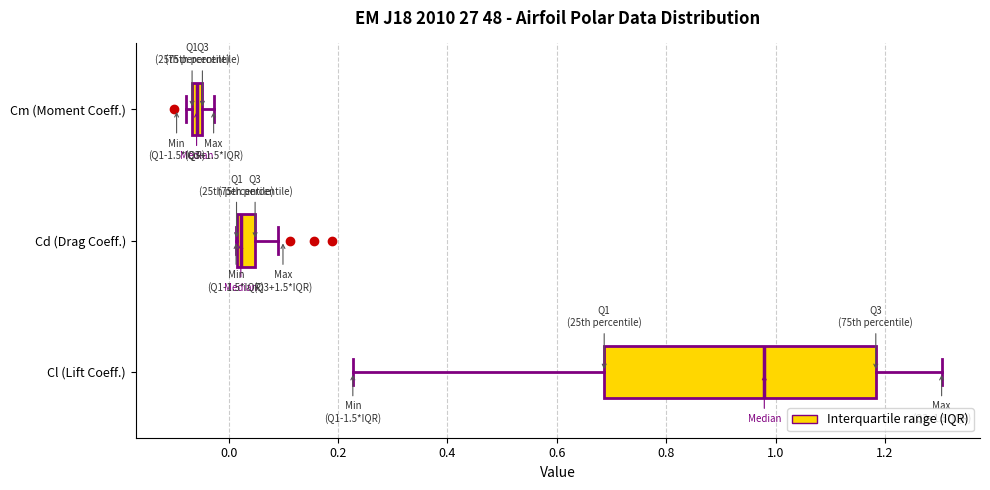

Which box is the widest, from its left edge to its right edge?

Cl (Lift Coeff.)